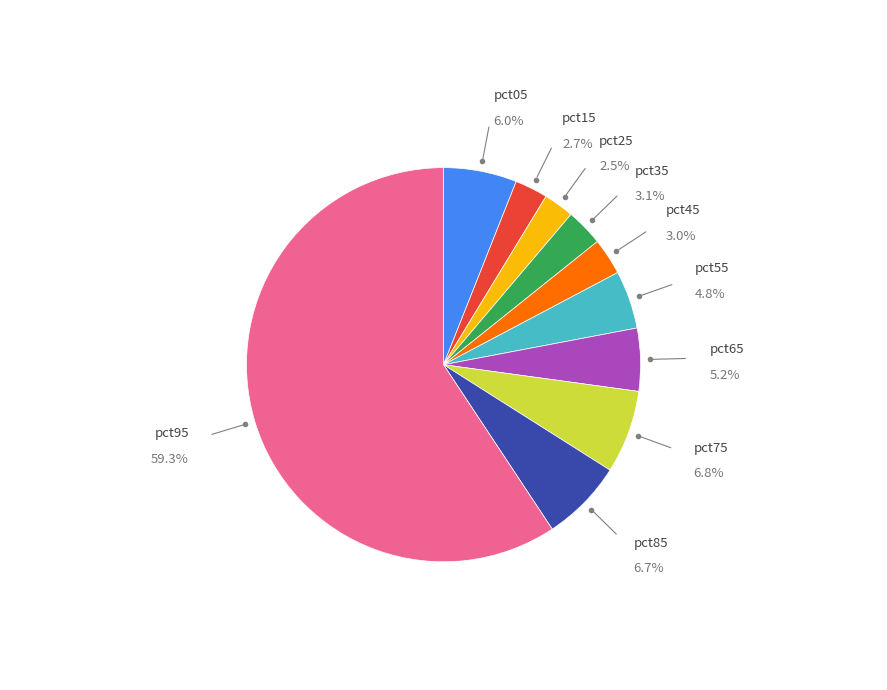

Is there a majority slice in this chart?

Yes